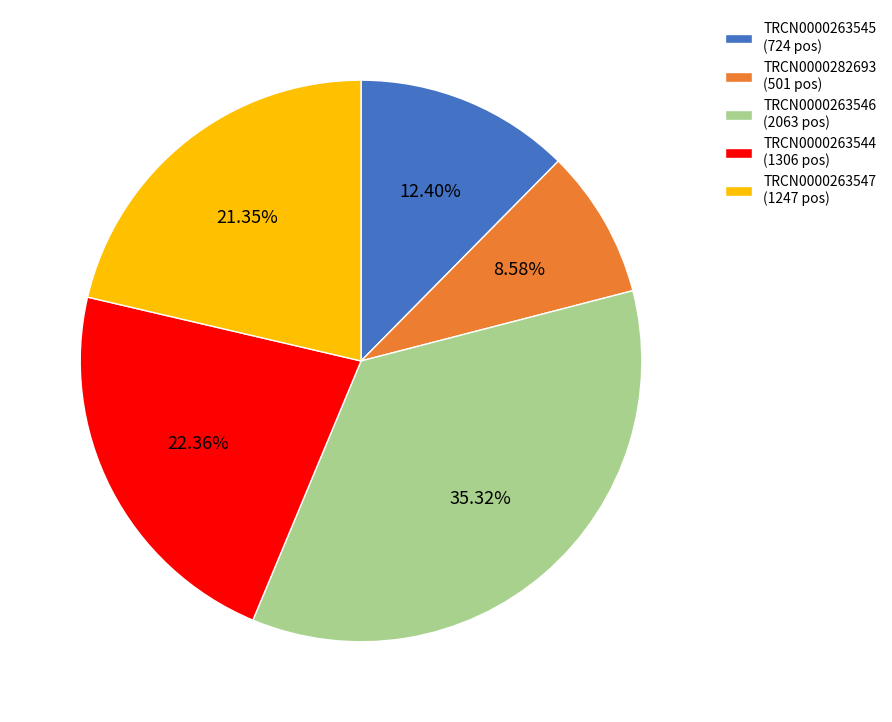

Rank the categories by value from lowest to highest.

TRCN0000282693, TRCN0000263545, TRCN0000263547, TRCN0000263544, TRCN0000263546